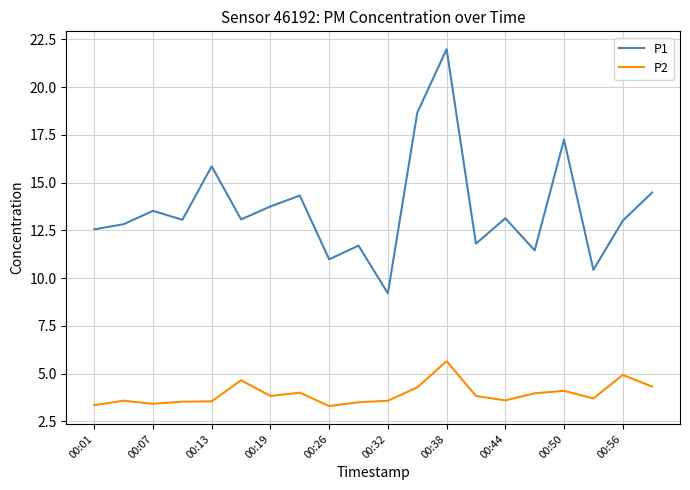

What is the difference between the maximum and minimum values in the P1 series?

12.8